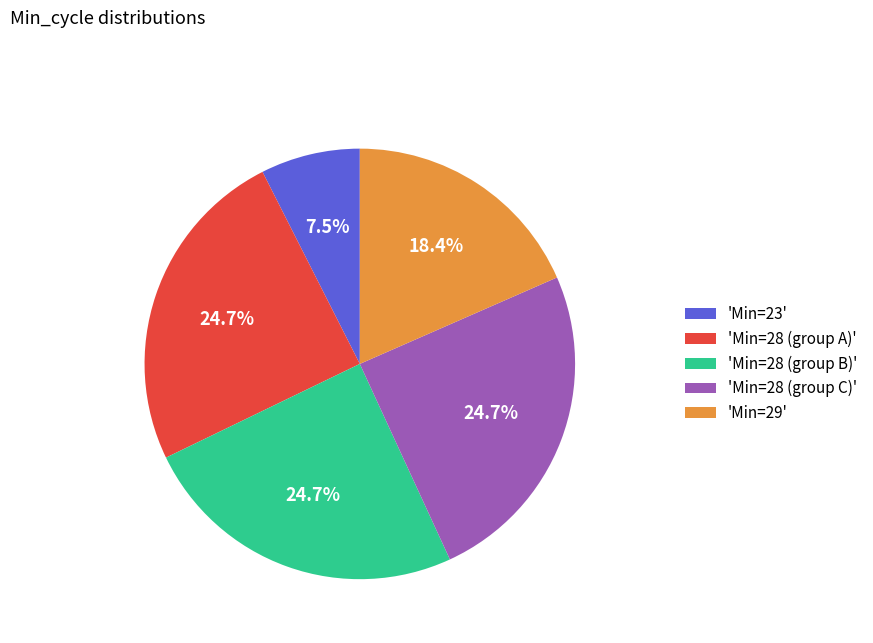

What percentage is NOT represented by 'Min=28 (group A)'?

75.3%